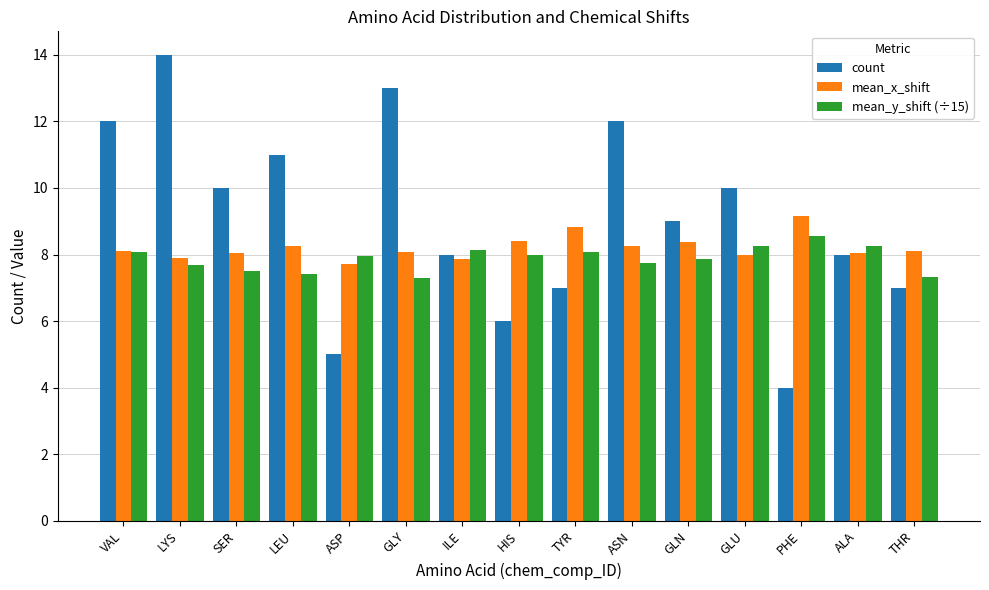

What is the difference between the highest and lowest values at GLN?

1.1